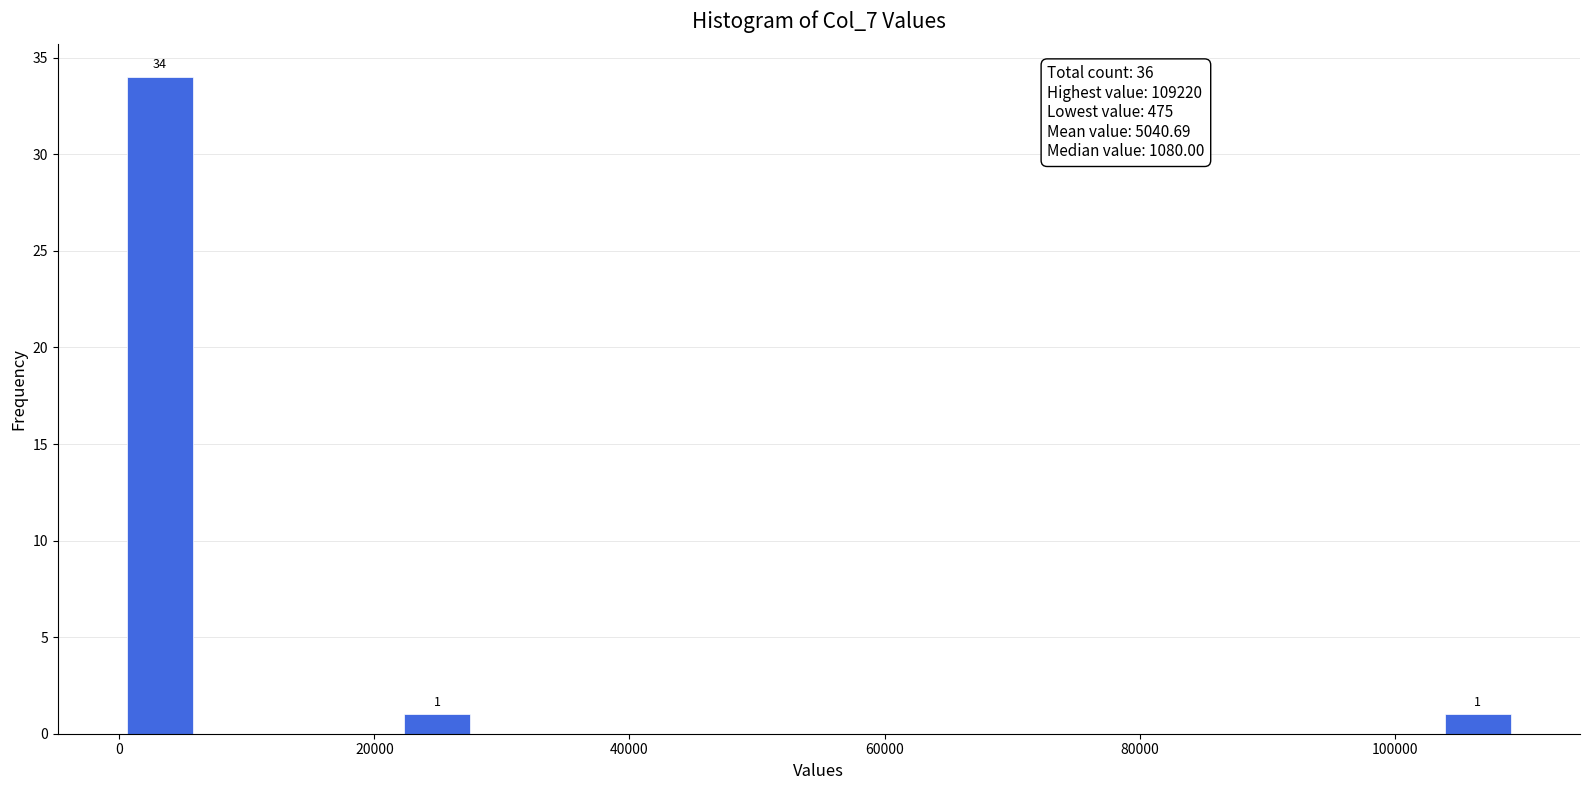

Read against the x-axis, roughly where is the centre of the tallest bar?

4000